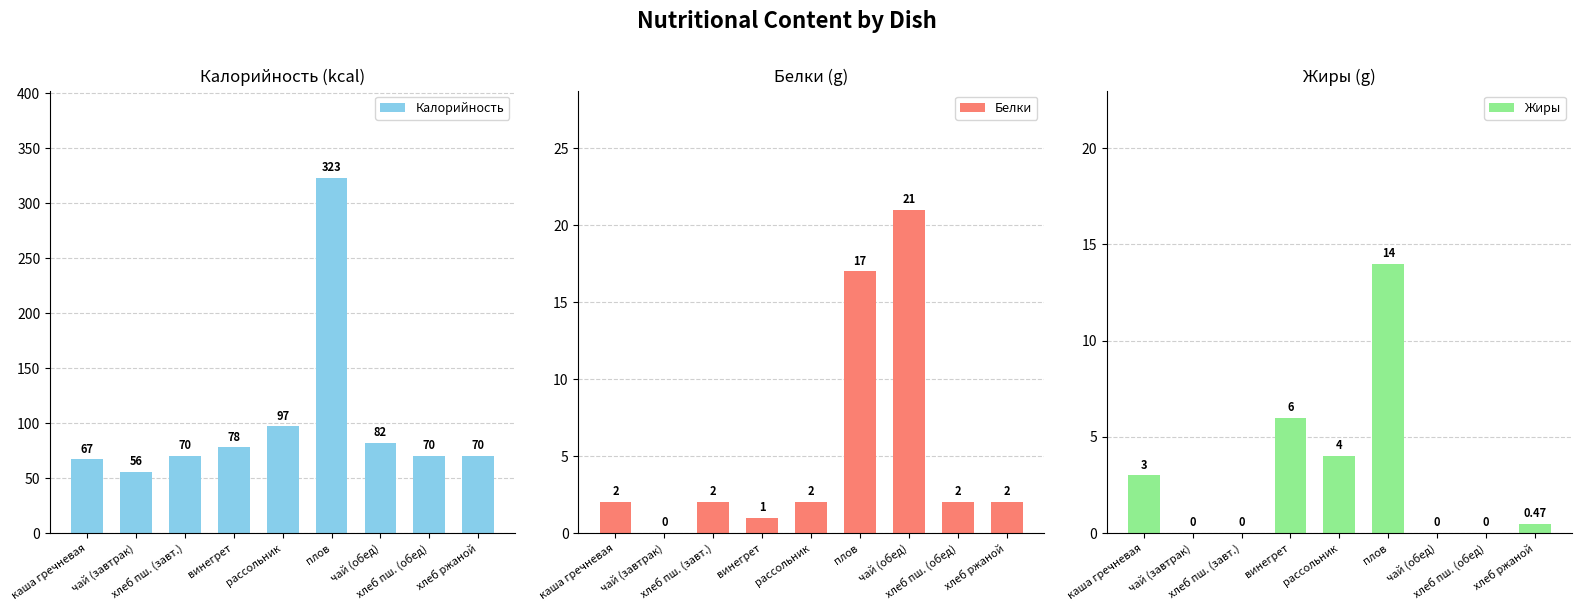

Which series has the largest range (max minus min)?

Калорийность